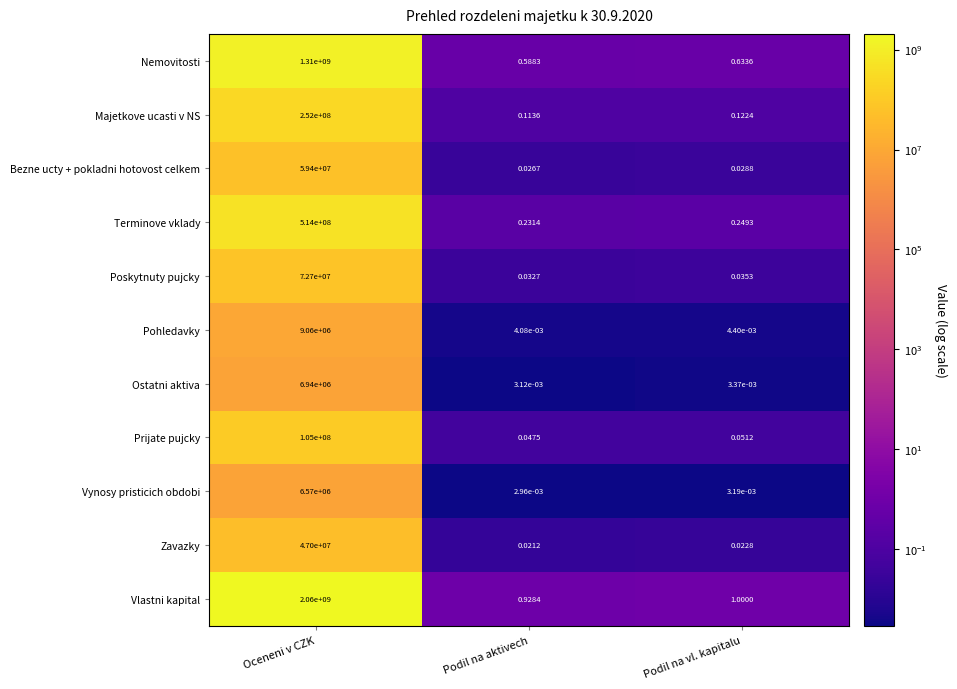

Which series has the largest total across all categories?

Vlastni kapital